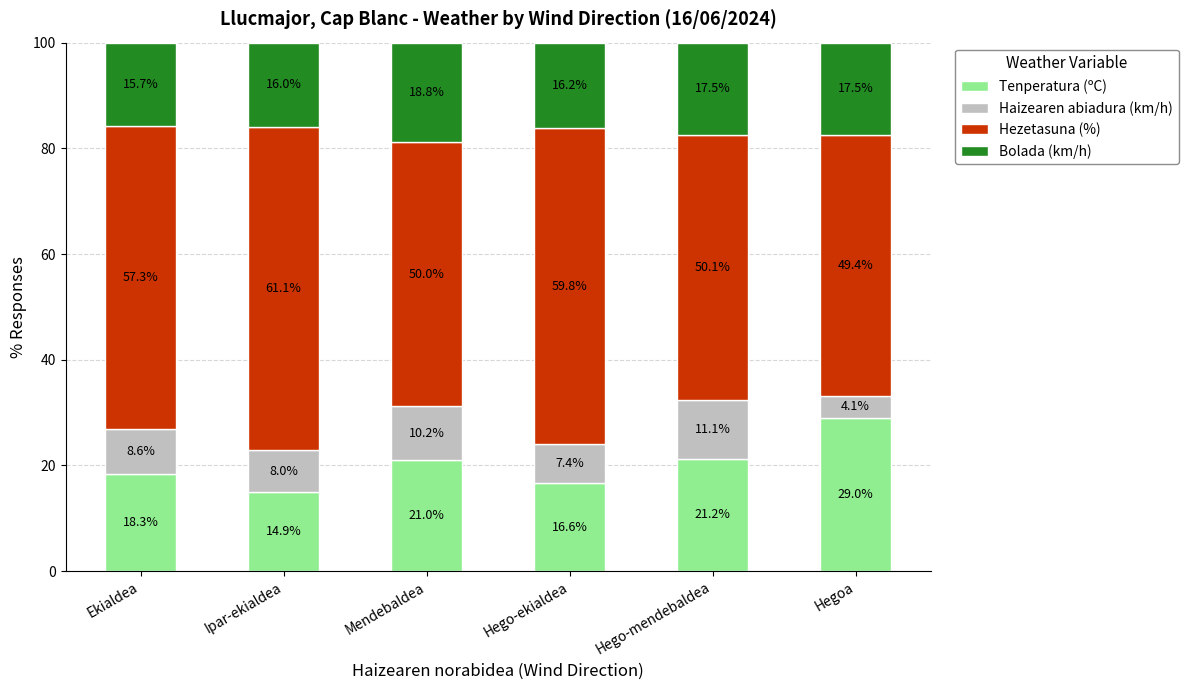

How many bars are there in total?

6